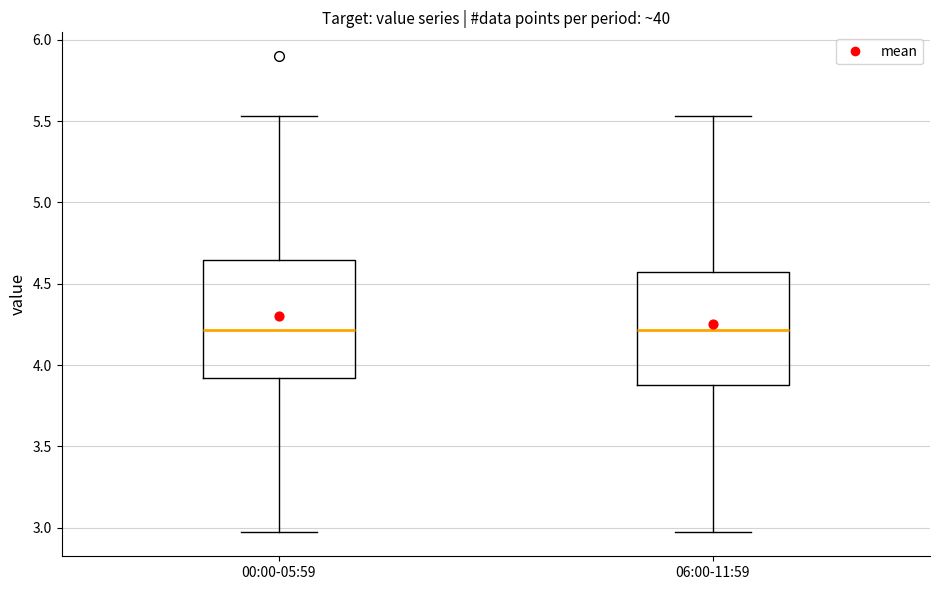

Reading left to right, read every box against the y-axis: the position of its median line, the range the box covers, and the ends of its whiskers. The values are not printed on the chart, so give them approximately, as read against the axis.

00:00-05:59: median 4.20, box 3.90 to 4.65, whiskers 2.95 to 5.55
06:00-11:59: median 4.20, box 3.90 to 4.55, whiskers 2.95 to 5.55